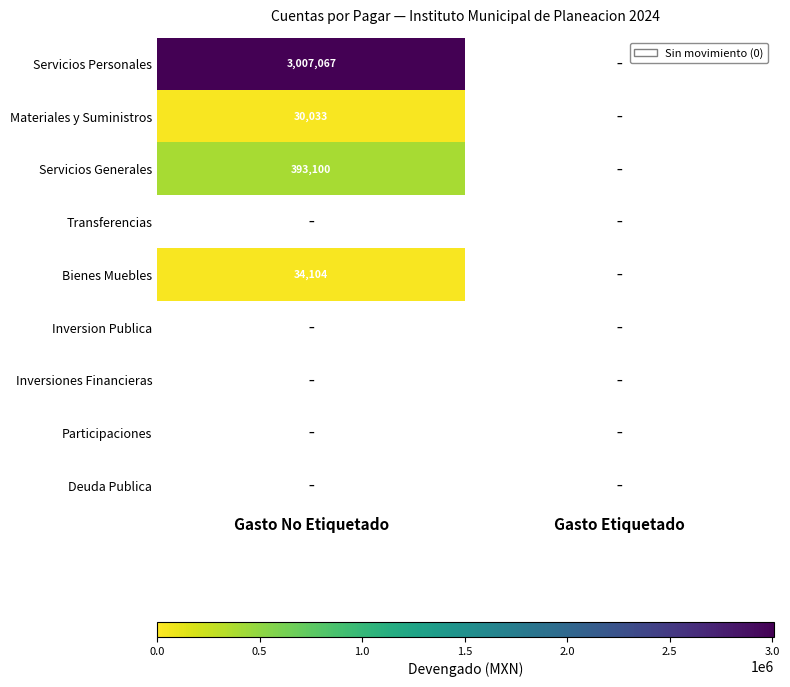

The Servicios Personales series shows 4750763 at Gasto No Etiquetado. True or false?

False